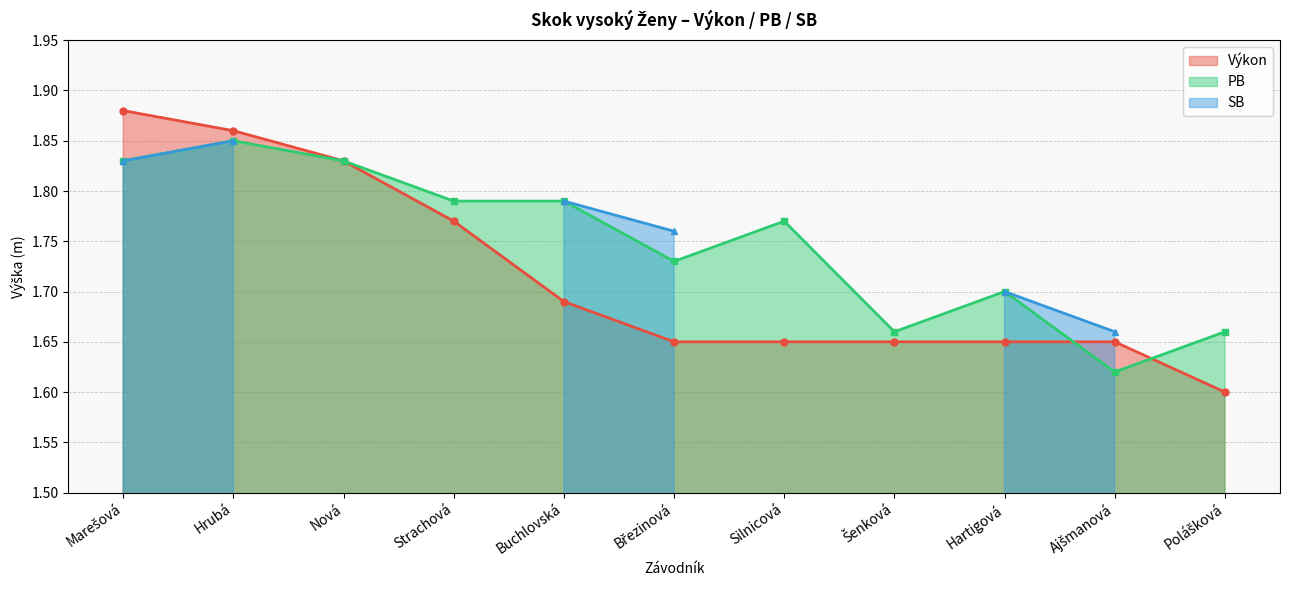

Does the chart display data point markers on the line(s)?

Yes